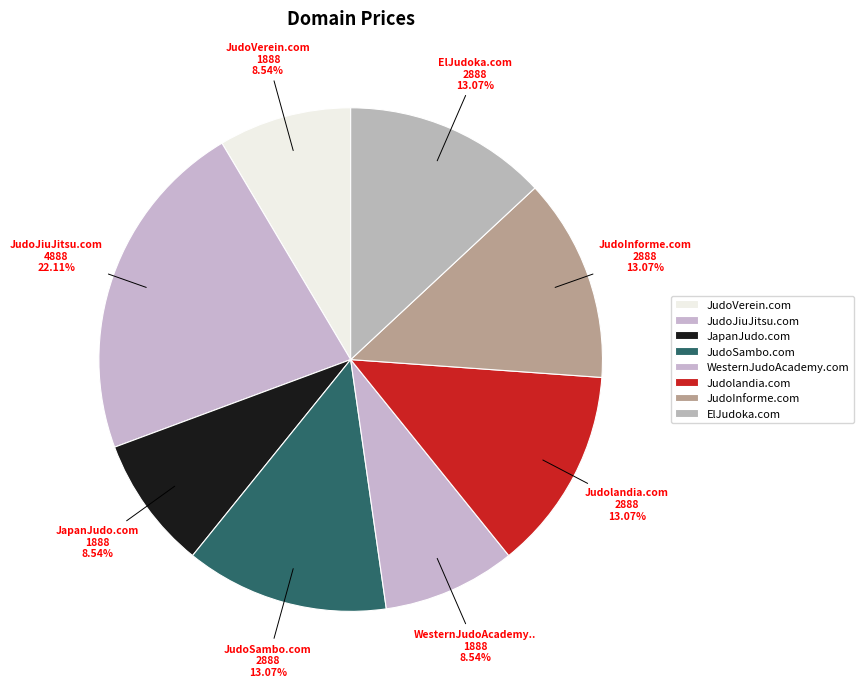

To the nearest percent, what is the average slice percentage?

12%